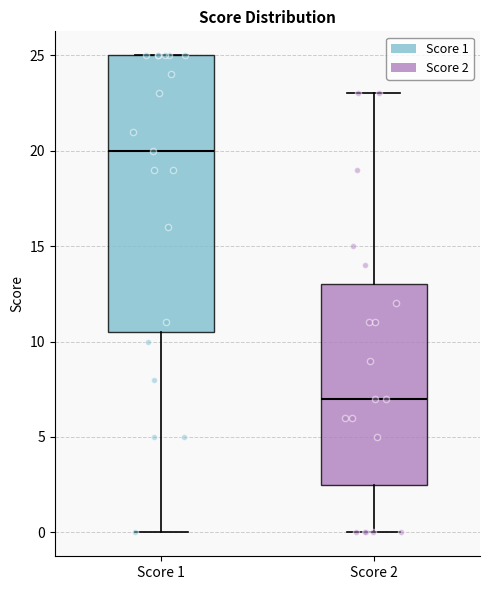

Where is the lower edge of the box for Score 2 on the y-axis? The values are not printed on the chart, so give them approximately, as read against the axis.

2.5